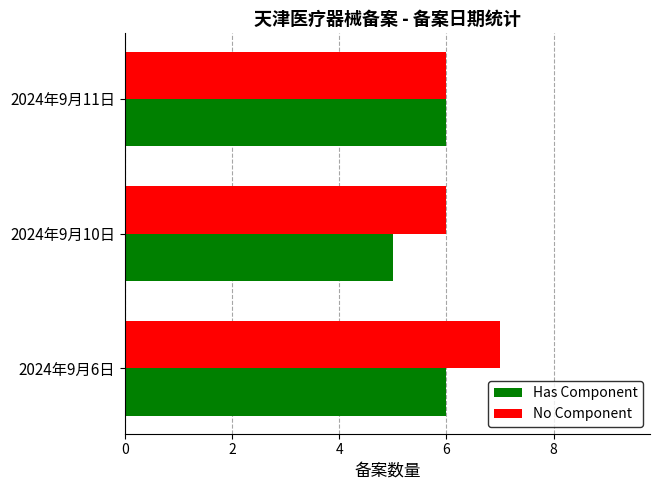

The value of No Component at 2024年9月10日 is 3. True or false?

False